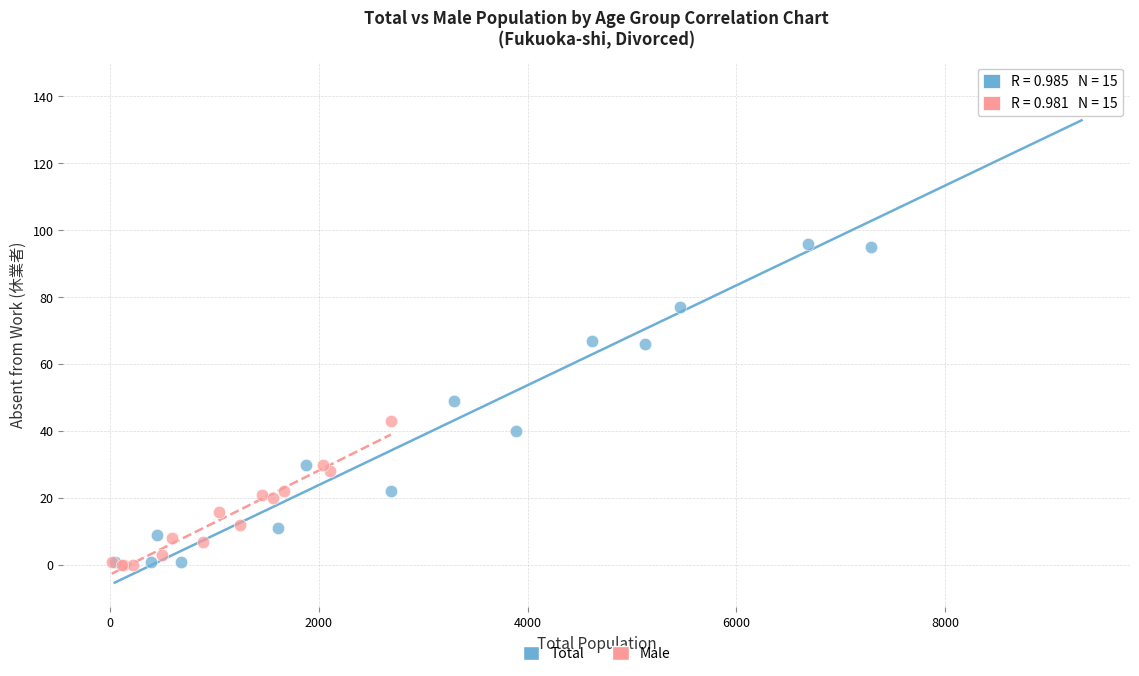

Which series contains the highest Y value?

Total